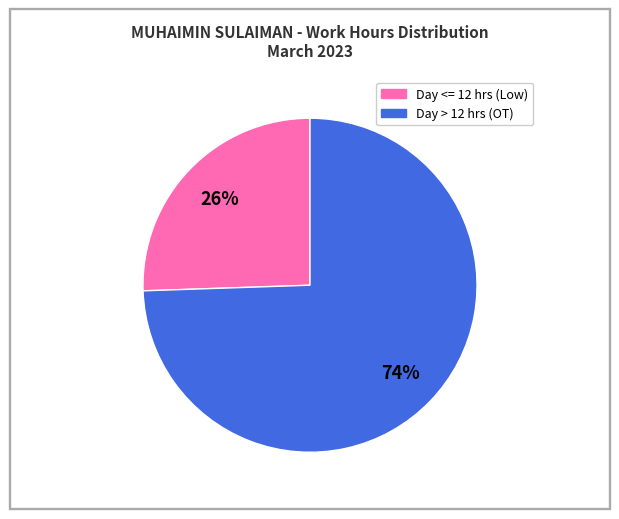

To the nearest percent, what is the average slice percentage?

50%